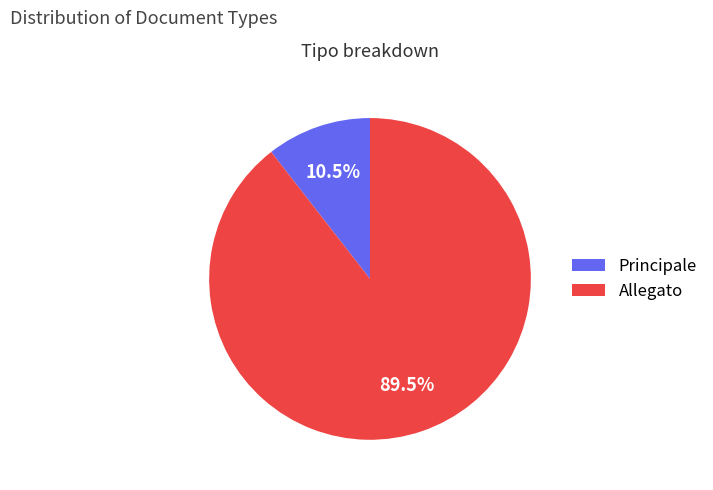

Count the number of slices in the pie.

2